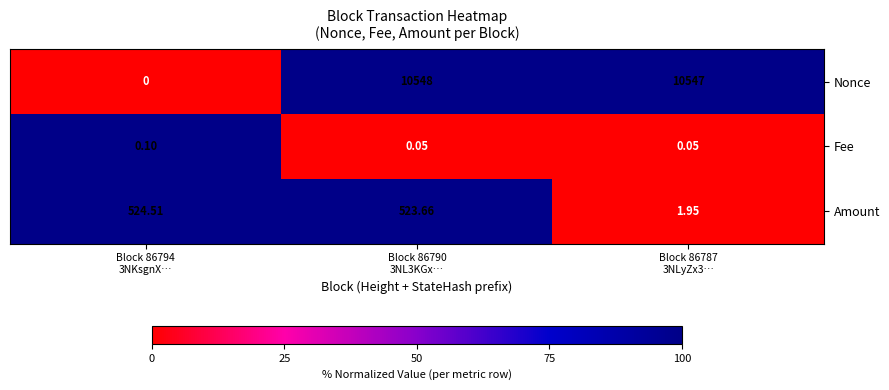

List the series in order of their peak value, lowest first.

Fee, Amount, Nonce